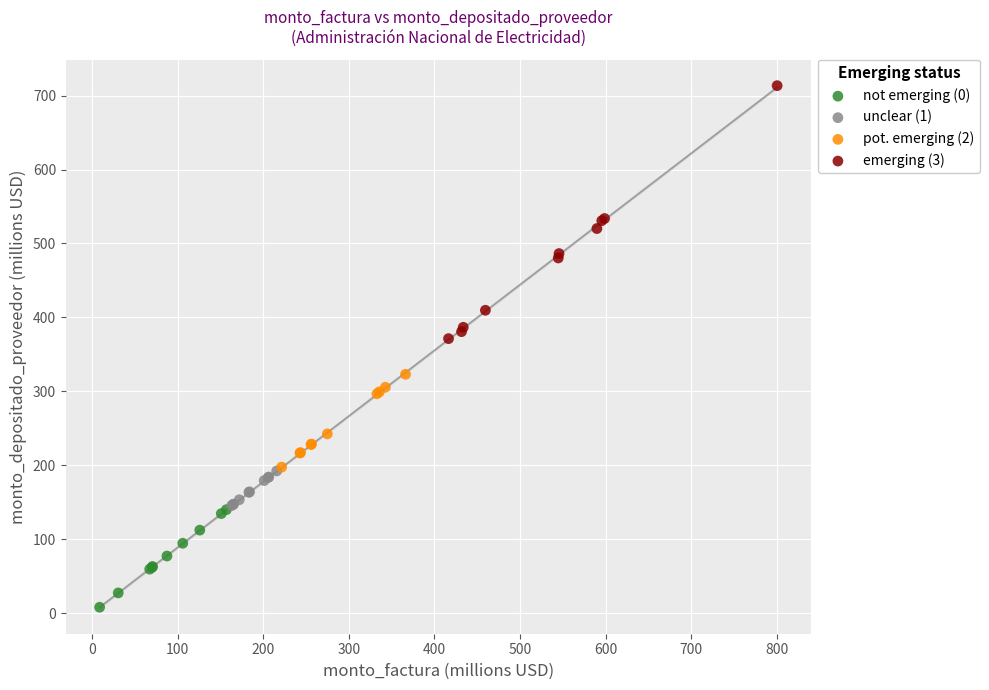

Which series reaches the maximum Y coordinate?

emerging (3)